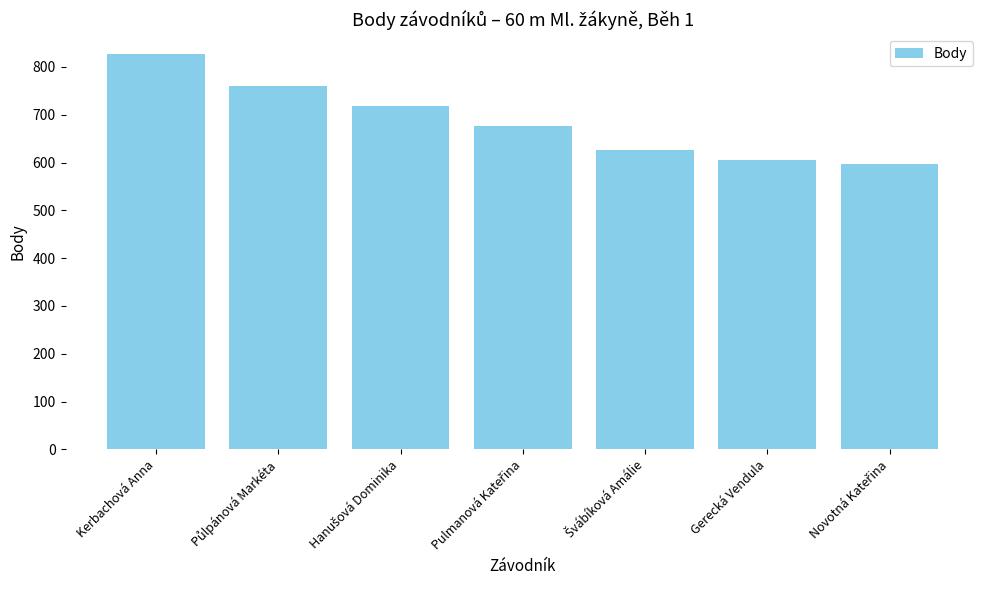

True or false: the data shows 958 at Gerecká Vendula.

False